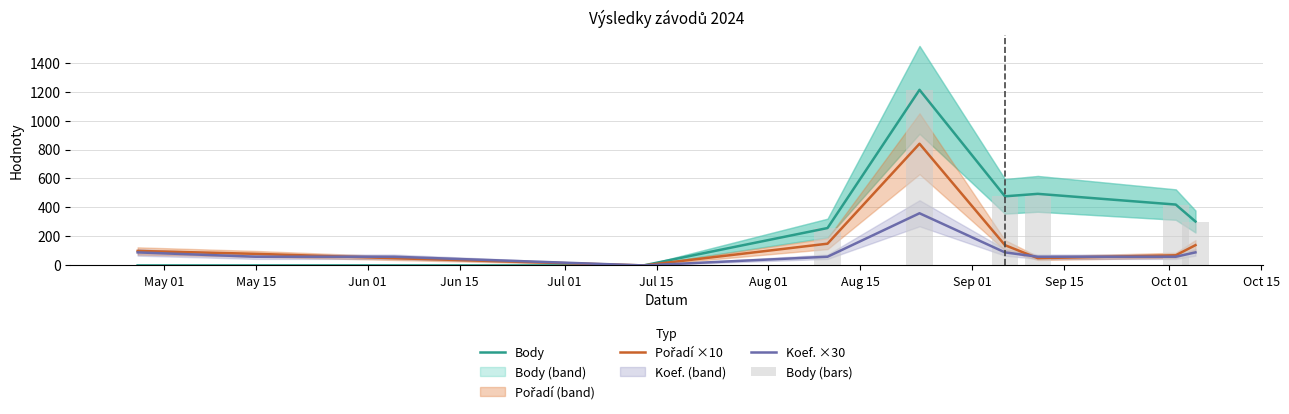

The Body series shows -645 at Jun 01. True or false?

False